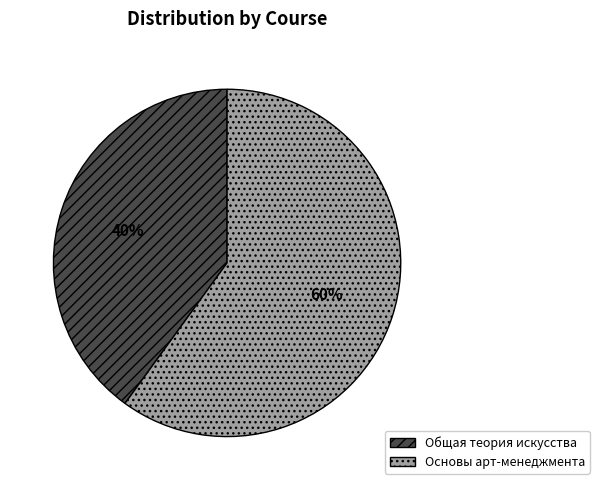

What is the ratio of the value at Общая теория искусства to the value at Основы арт-менеджмента?

0.7